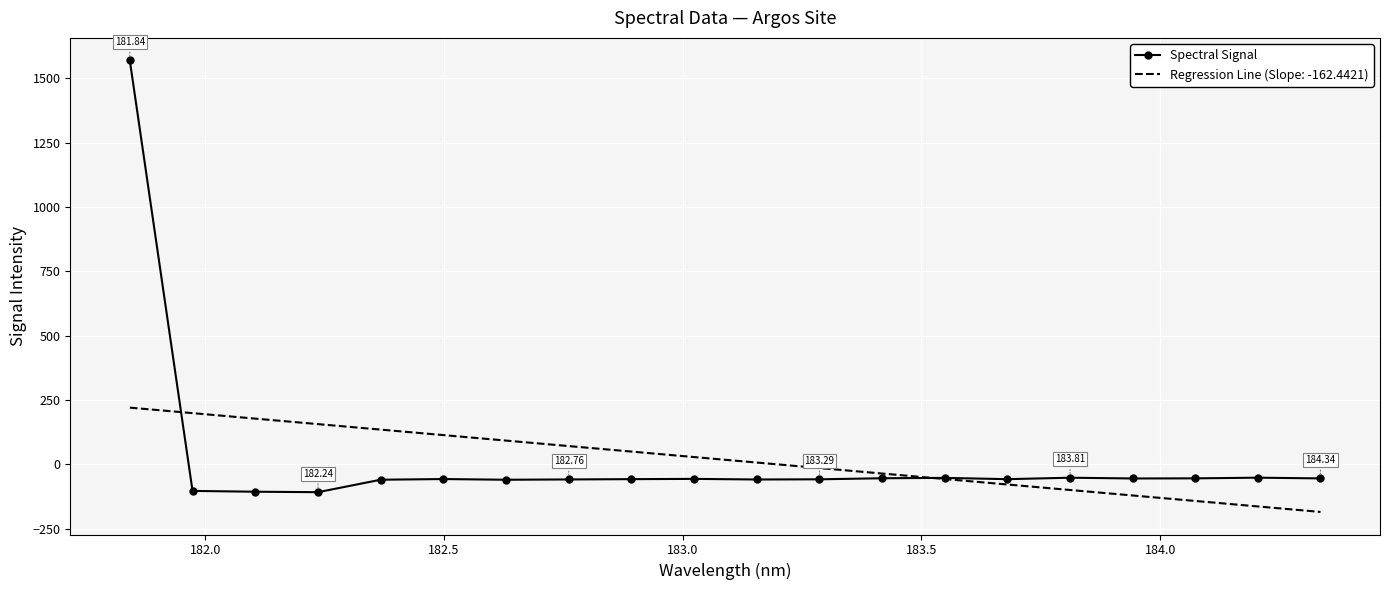

List the series in order of their peak value, lowest first.

Regression Line (Slope: -162.4421), Spectral Signal